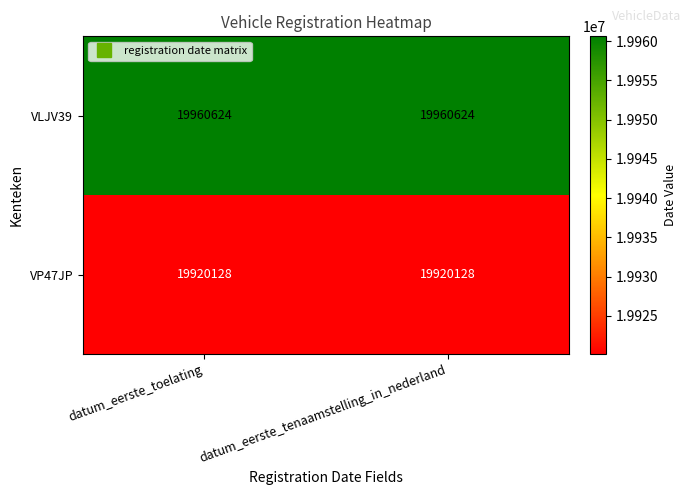

Rank the series at datum_eerste_tenaamstelling_in_nederland from lowest to highest value.

VP47JP, VLJV39